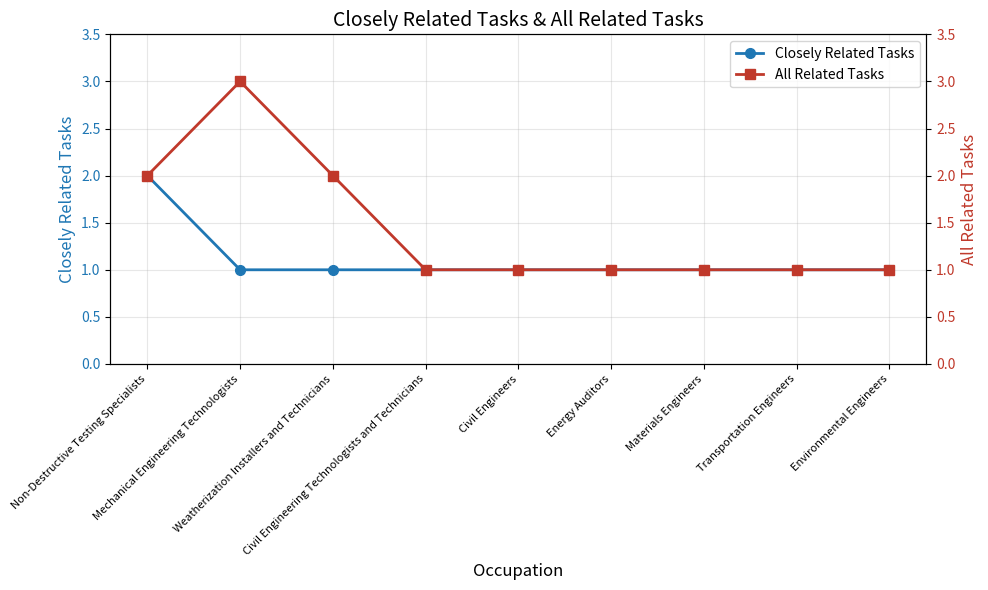

At which category does the chart reach its minimum across all series?

Mechanical Engineering Technologists